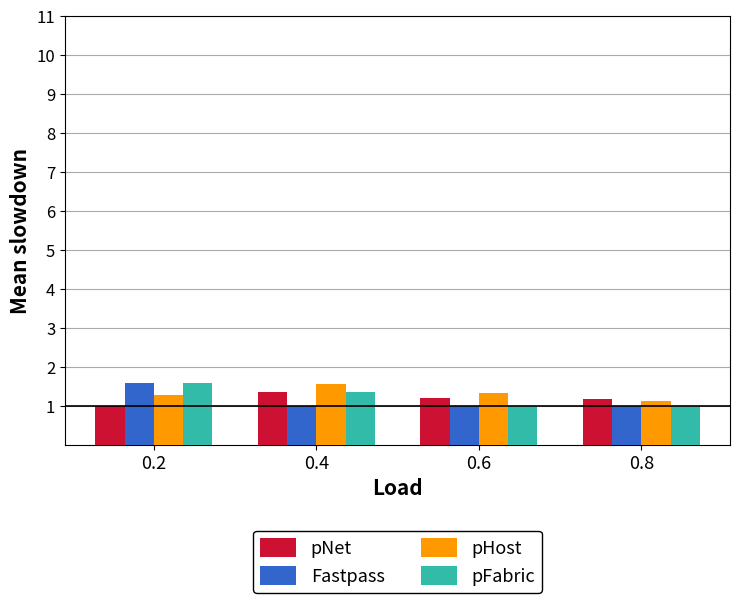

What are all the series names shown in the legend?

pNet, Fastpass, pHost, pFabric